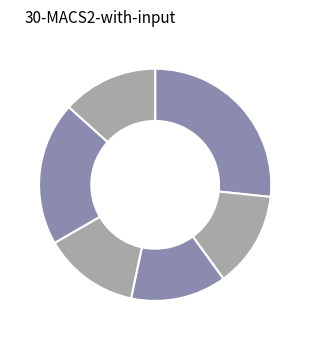

To the nearest percent, what is the difference between the largest and smallest slice percentages?

13%